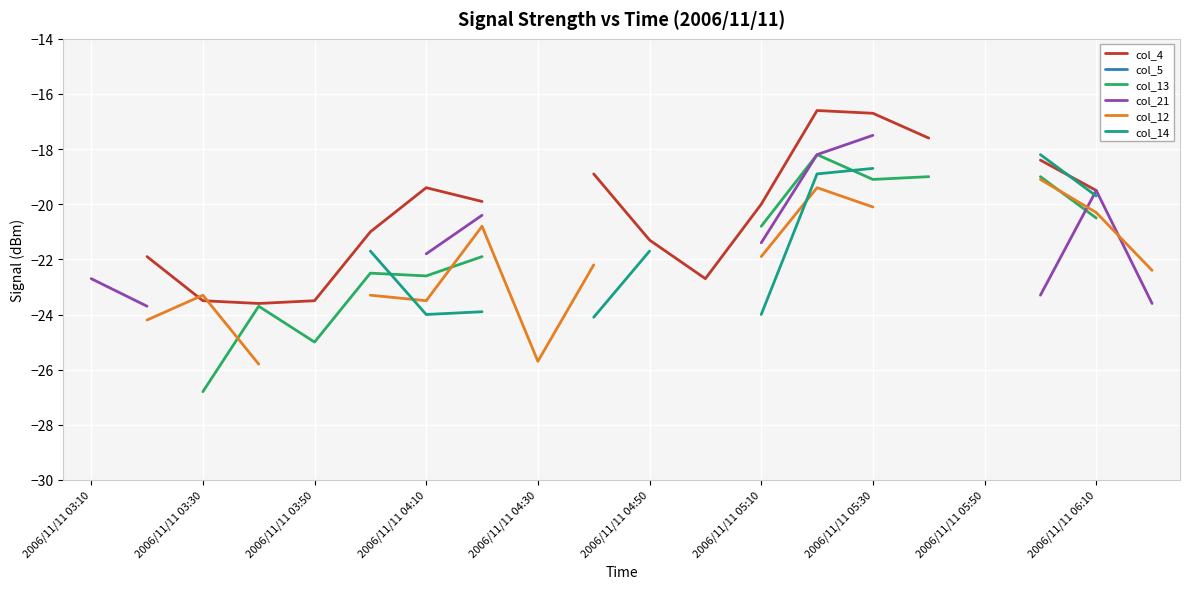

What are all the series names shown in the legend?

col_4, col_5, col_13, col_21, col_12, col_14